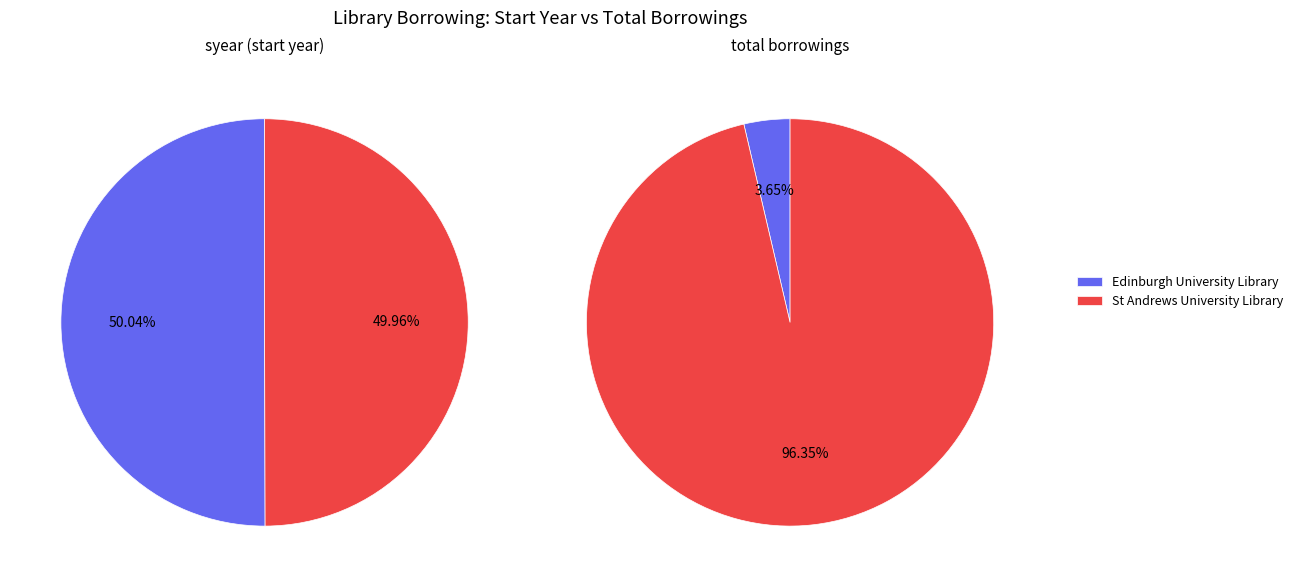

How many slices are in this pie chart?

2